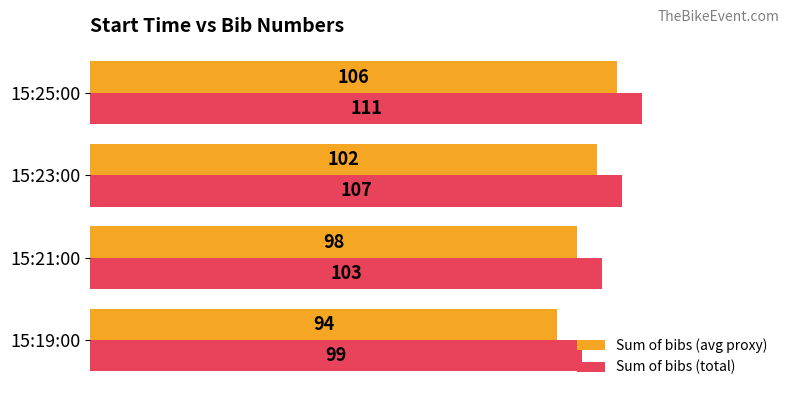

At which category is the sum across all series the highest?

15:25:00